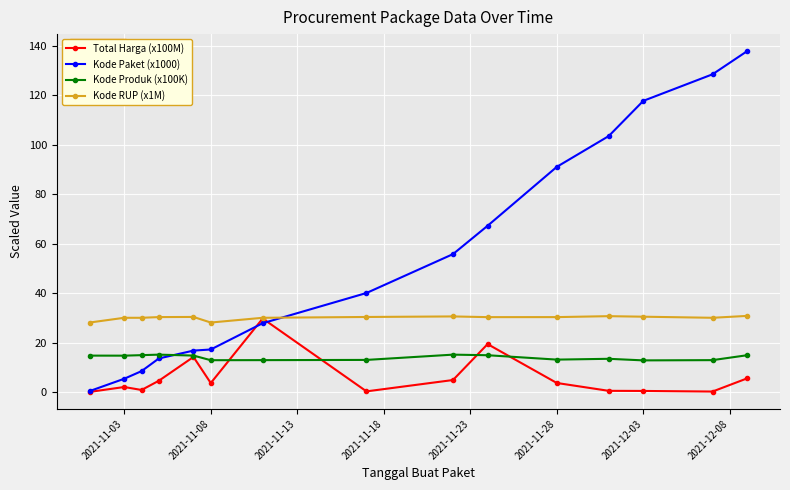

What is the value of the Total Harga (x100M) point at the 15th from the left?

5.6